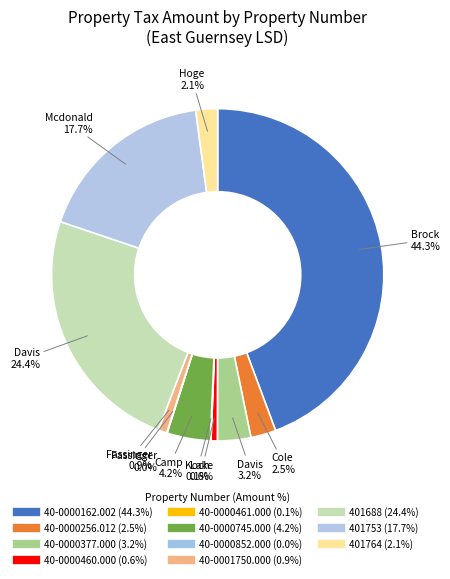

Does 40-0000745.000 account for over 50% of the chart?

No